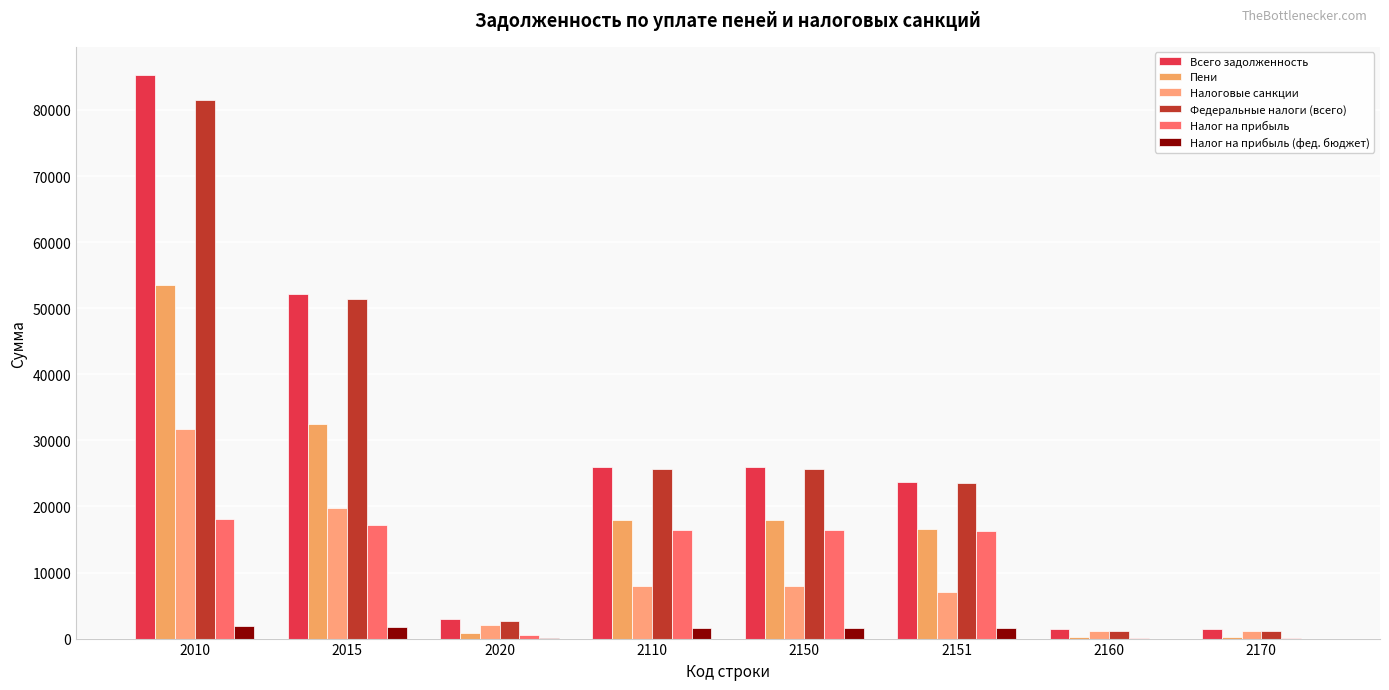

Count the number of categories in the chart.

8